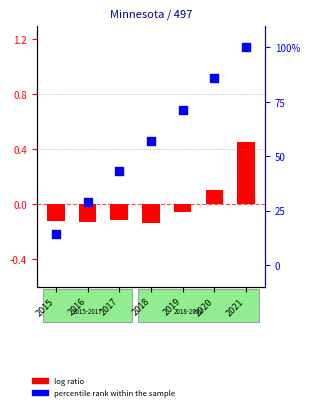

What is the ratio of the value at 2020 to the value at 2016?

3.0